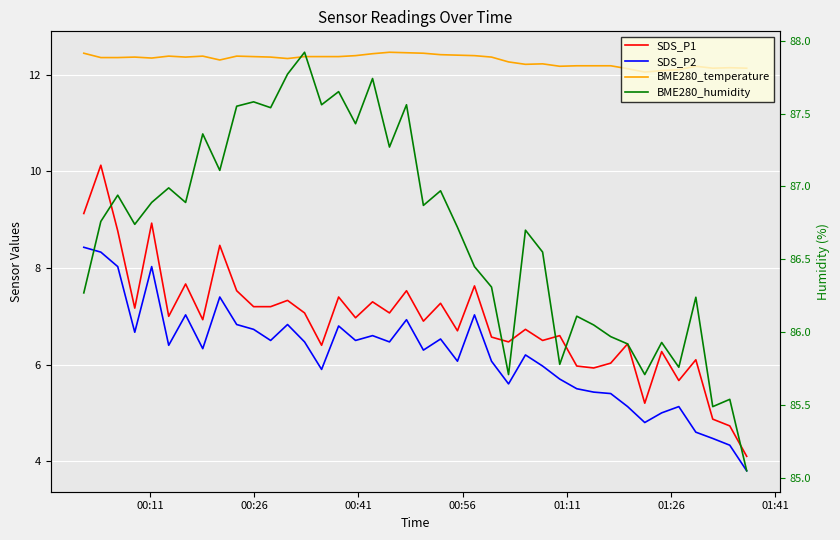

How many data points in SDS_P1 are above 6?

33